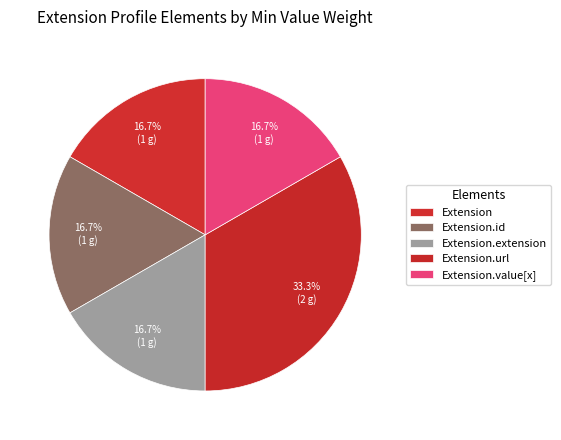

What is the smallest slice in the pie chart?

Extension